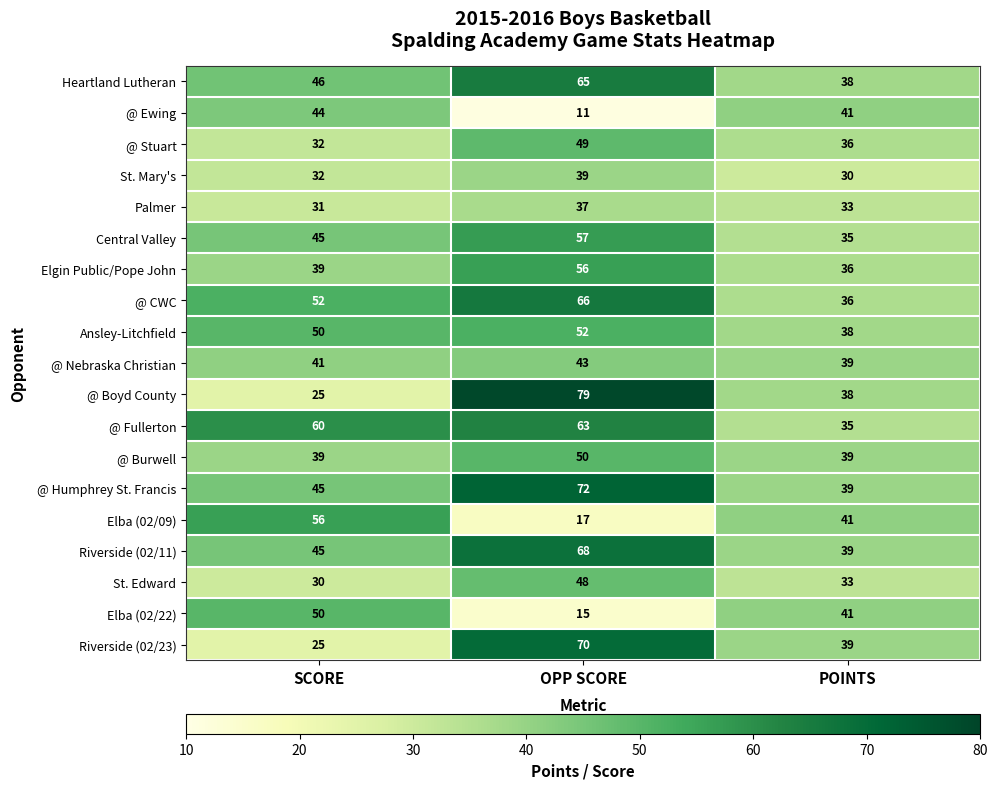

At which label is Elgin Public/Pope John closest to 46?

SCORE